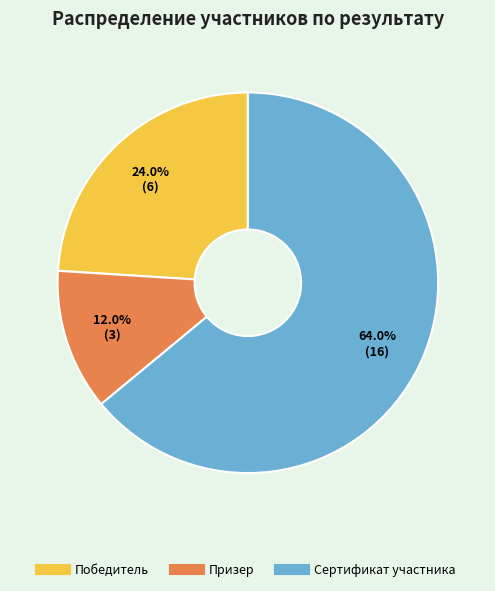

To the nearest percent, what is the combined percentage of Сертификат участника and Победитель?

88%